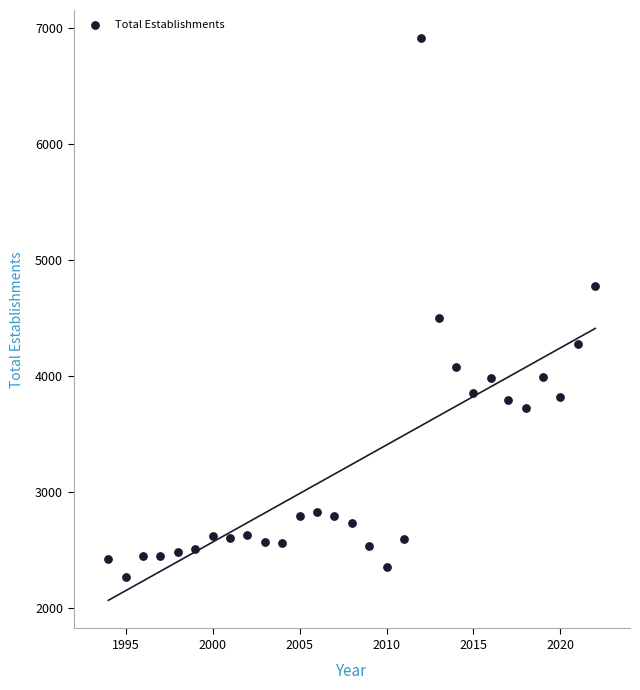

What is the range of X values (max minus min)?

28